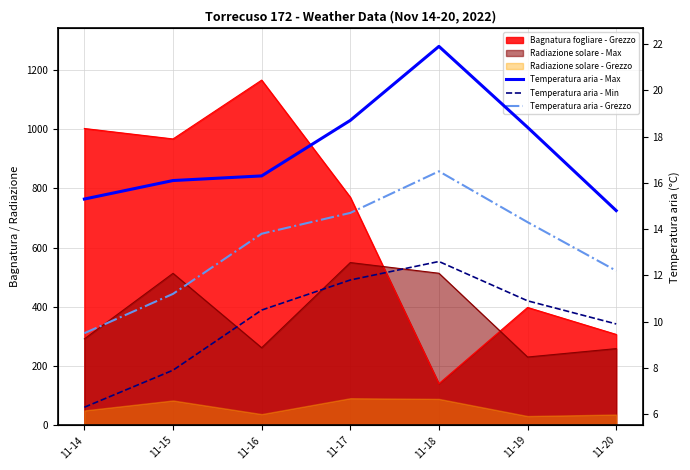

Rank the categories by Temperatura aria - Max value from lowest to highest.

11-20, 11-14, 11-15, 11-16, 11-19, 11-17, 11-18